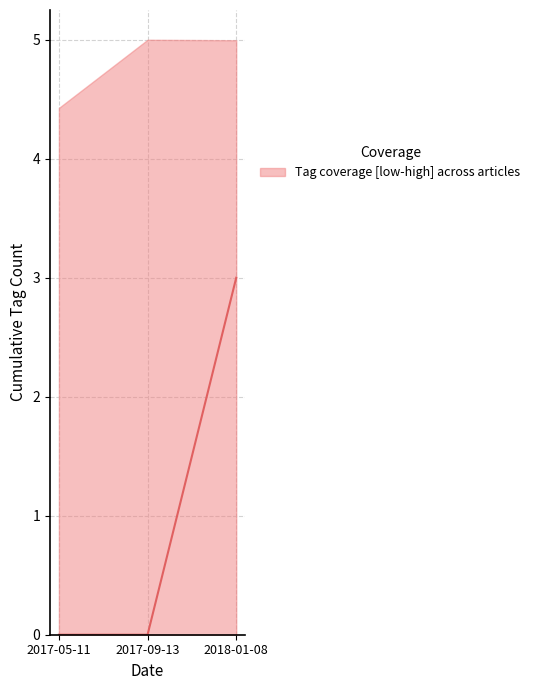

Which label corresponds to the smallest value in the chart?

2017-05-11